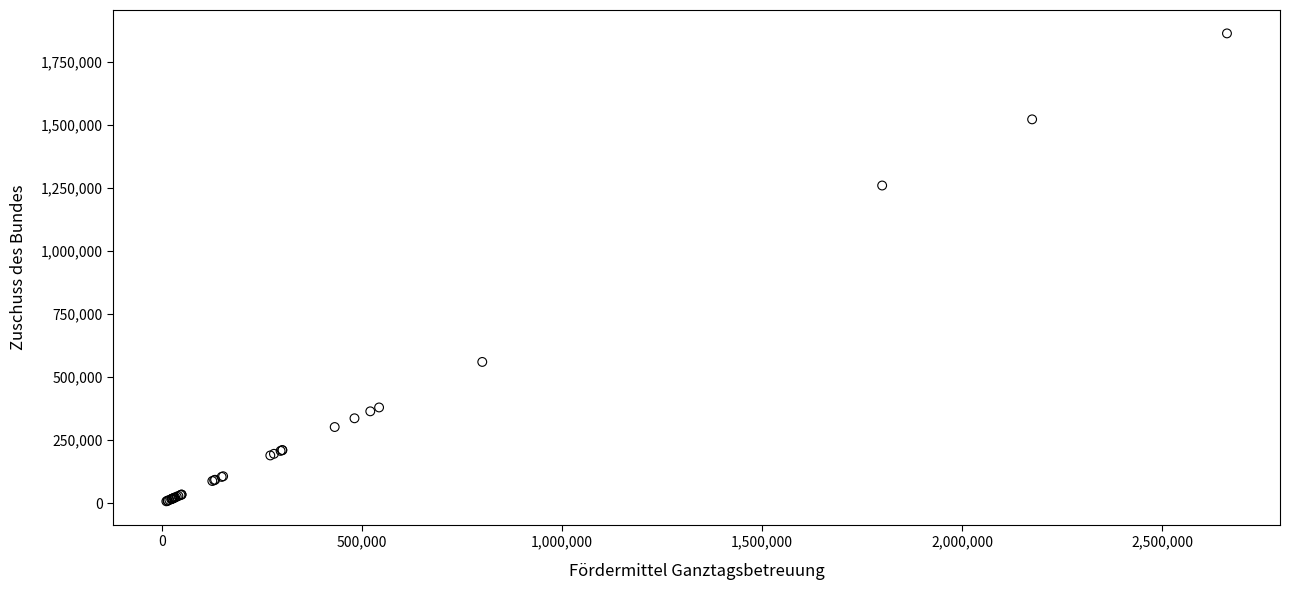

What Y value in the scatter plot is closest to 935287?

1260000.0